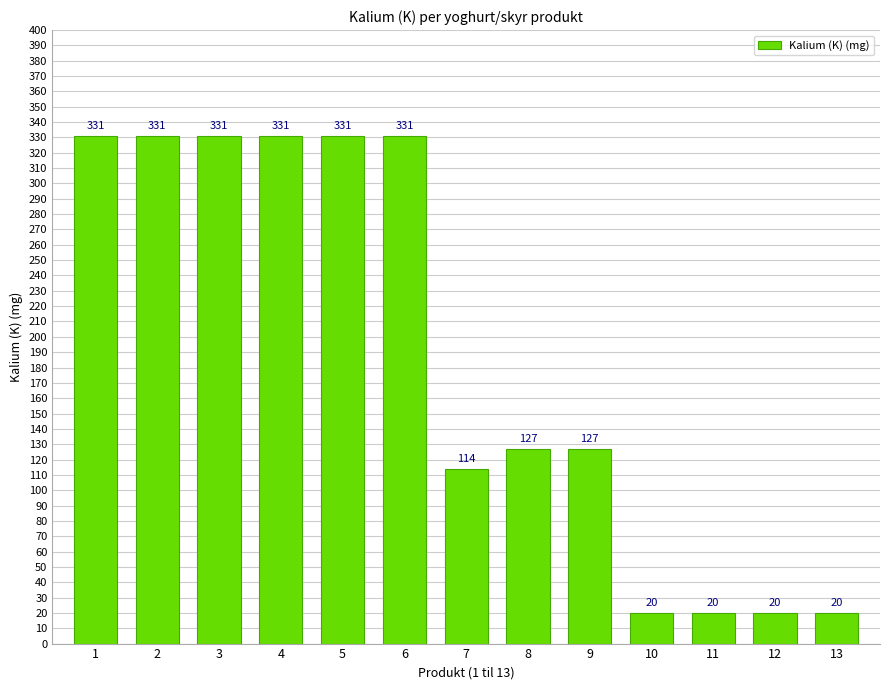

True or false: the data shows 477 at 5.

False